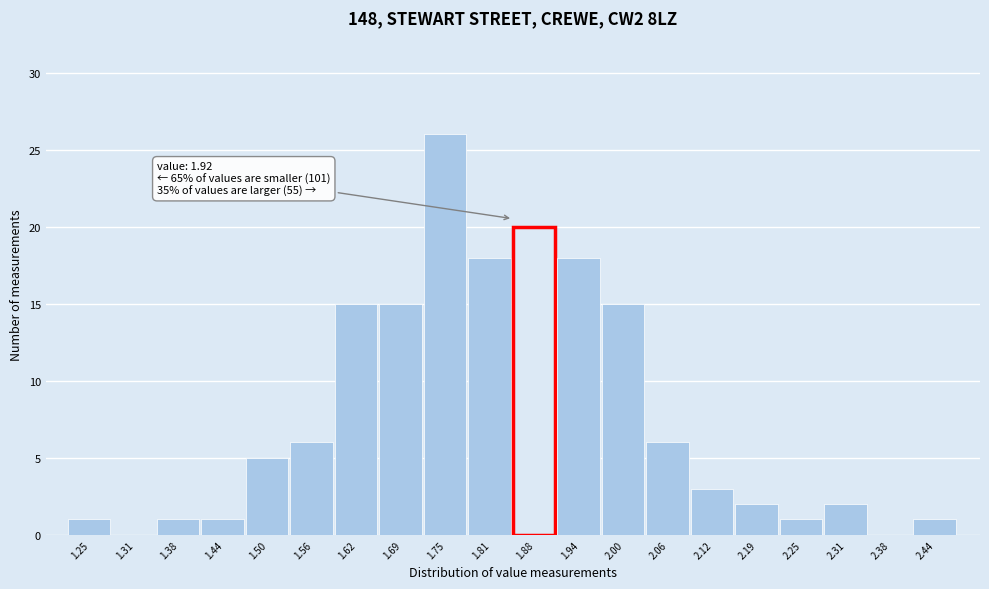

Reading left to right, list all the values displayed in this chart.

1.25=1	1.31=0	1.38=1	1.44=1	1.50=5	1.56=6	1.62=15	1.69=15	1.75=26	1.81=18	1.88=20	1.94=18	2.00=15	2.06=6	2.12=3	2.19=2	2.25=1	2.31=2	2.38=0	2.44=1